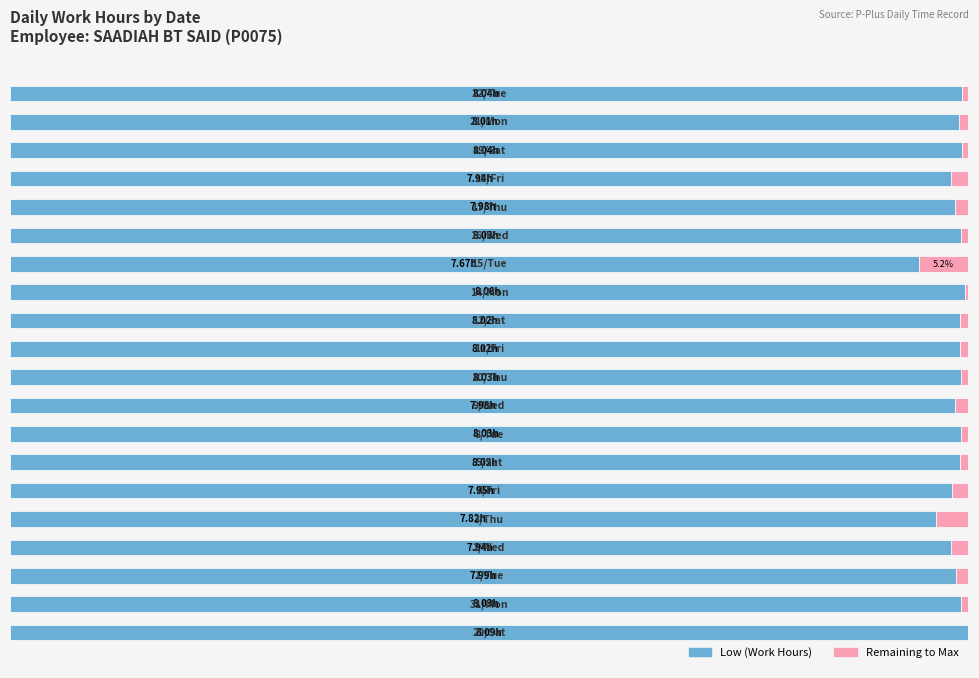

Does the chart contain any negative values?

No